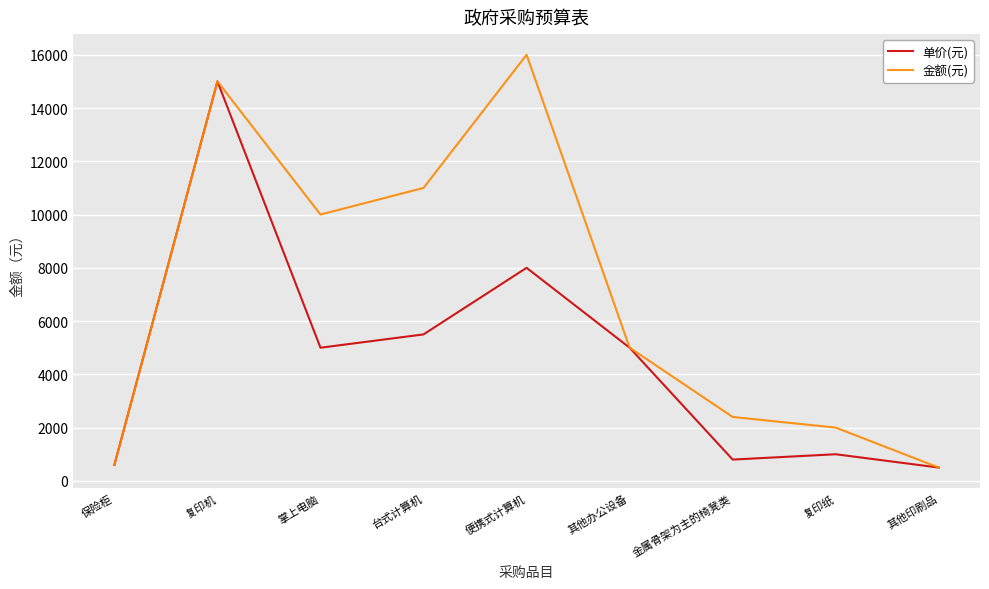

Rank the series by their maximum value, from highest to lowest.

金额(元), 单价(元)